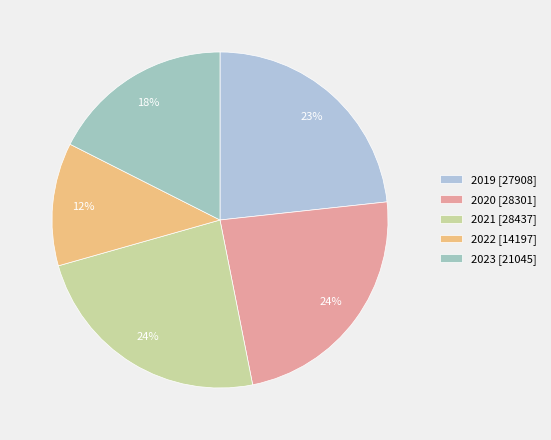

What is the largest slice in the pie chart?

2021